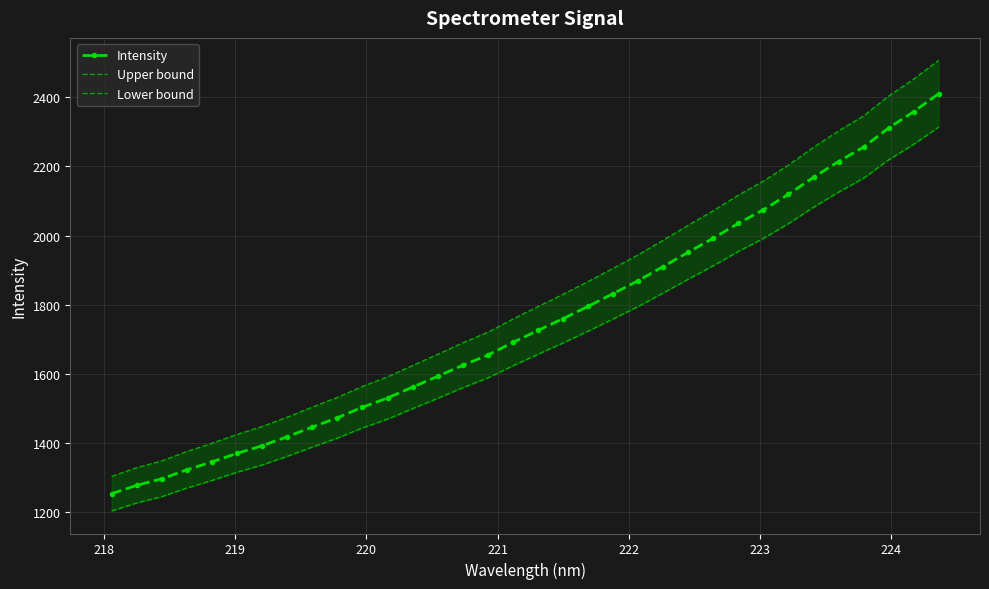

What is the value of the Intensity point at the 20th from the left?

1795.0